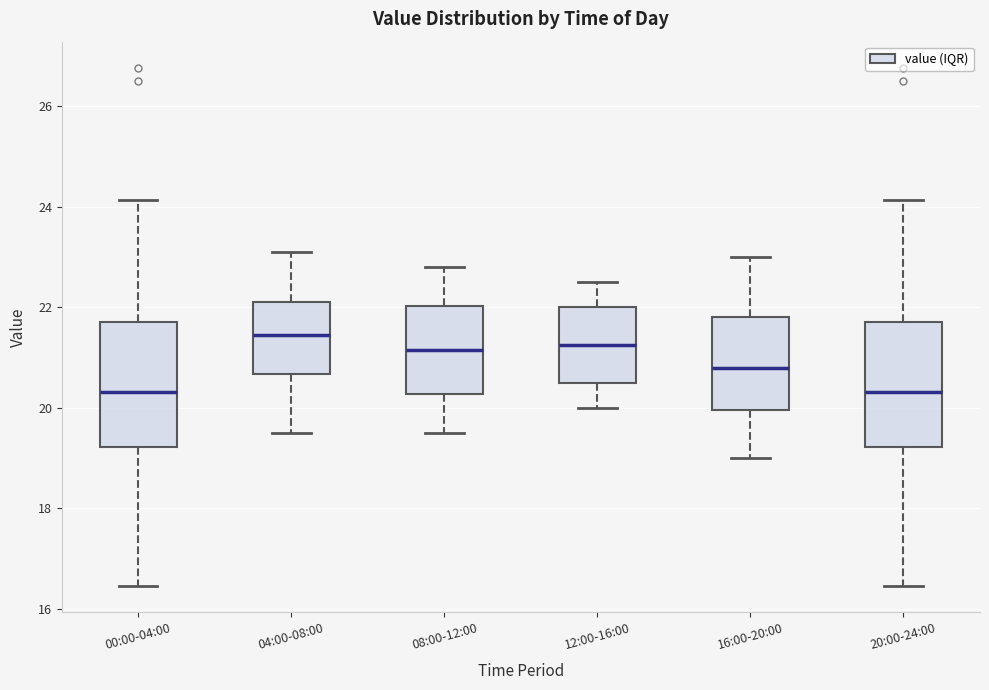

Reading left to right, transcribe this box plot: for each box, give where its median line is, the range the box spans, and where its two whiskers end, as read against the y-axis. The values are not printed on the chart, so give them approximately, as read against the axis.

00:00-04:00: median 20.4, box 19.2 to 21.8, whiskers 16.4 to 24.2
04:00-08:00: median 21.4, box 20.6 to 22.2, whiskers 19.6 to 23.2
08:00-12:00: median 21.2, box 20.2 to 22.0, whiskers 19.6 to 22.8
12:00-16:00: median 21.2, box 20.6 to 22.0, whiskers 20.0 to 22.6
16:00-20:00: median 20.8, box 20.0 to 21.8, whiskers 19.0 to 23.0
20:00-24:00: median 20.4, box 19.2 to 21.8, whiskers 16.4 to 24.2